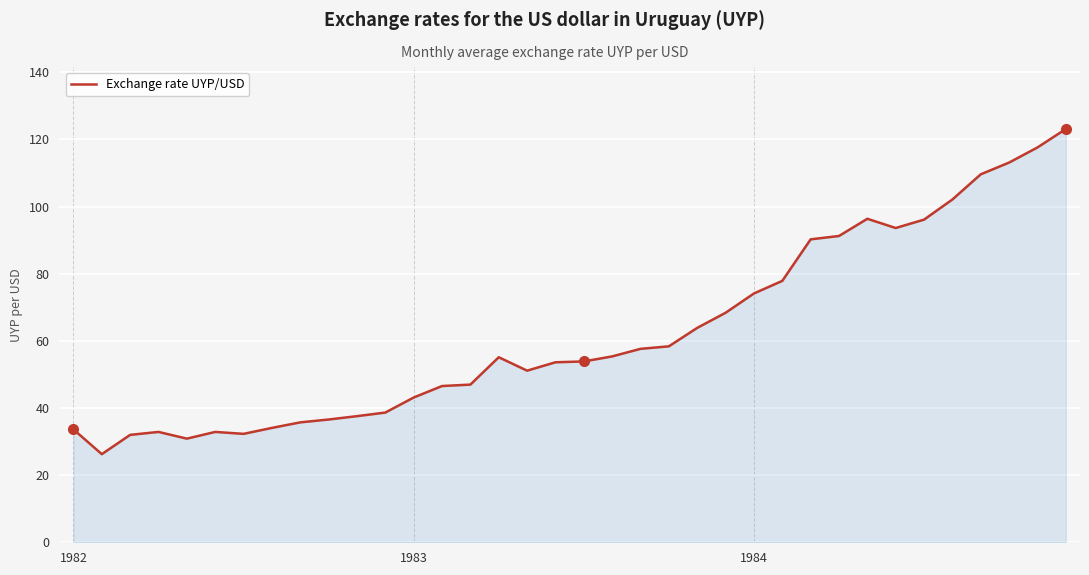

How many lines are shown in the chart?

1